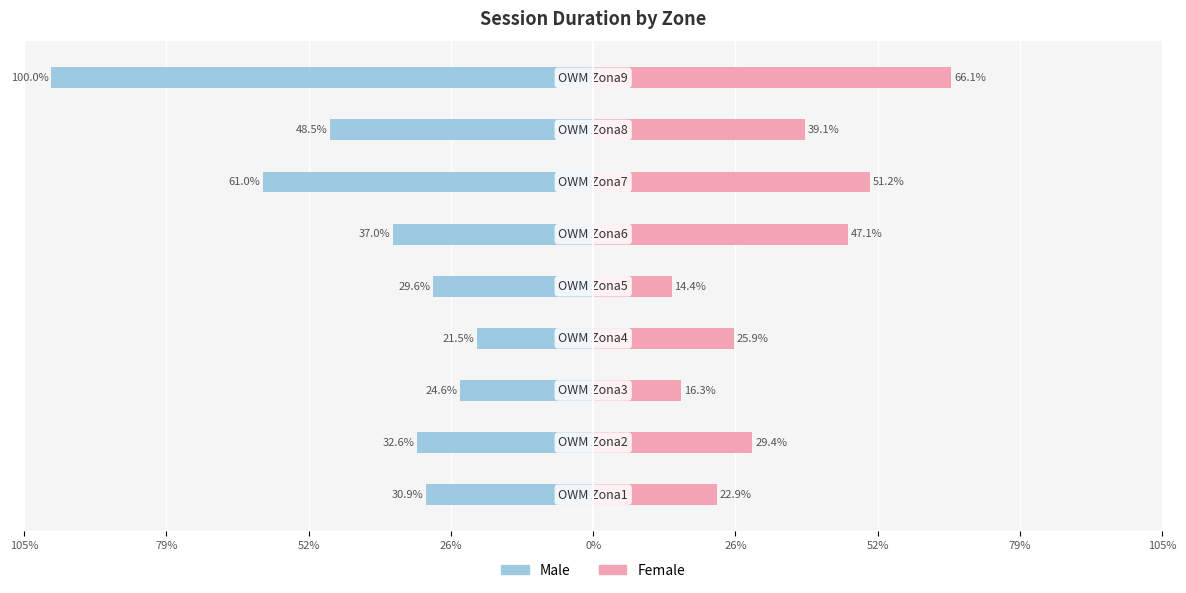

Which series has the largest range (max minus min)?

Male